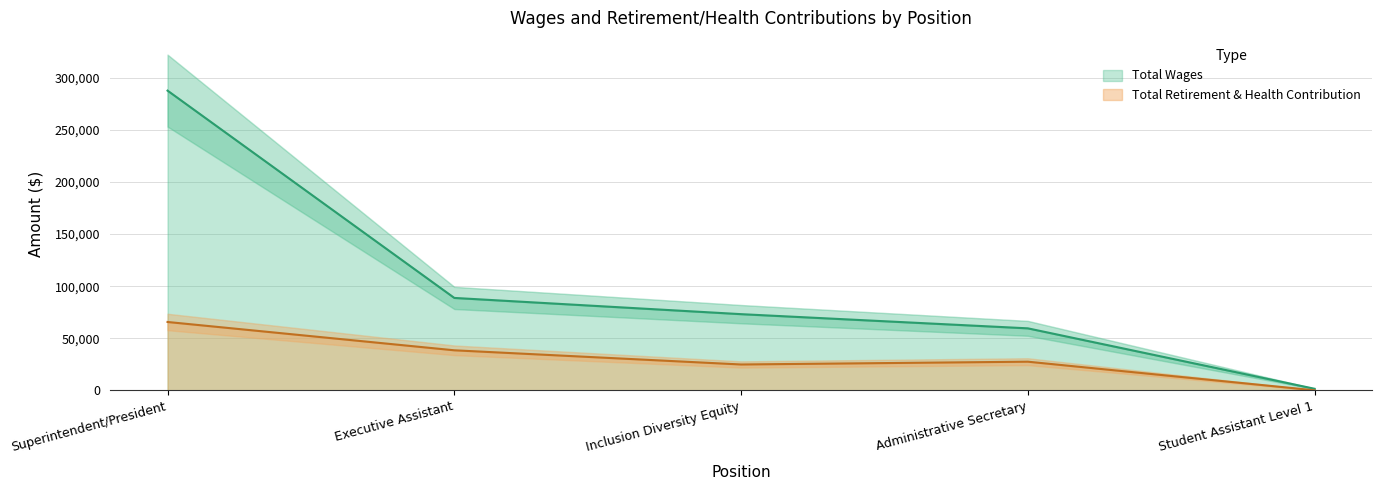

What is the difference between the highest and lowest values at Administrative Secretary?

32018